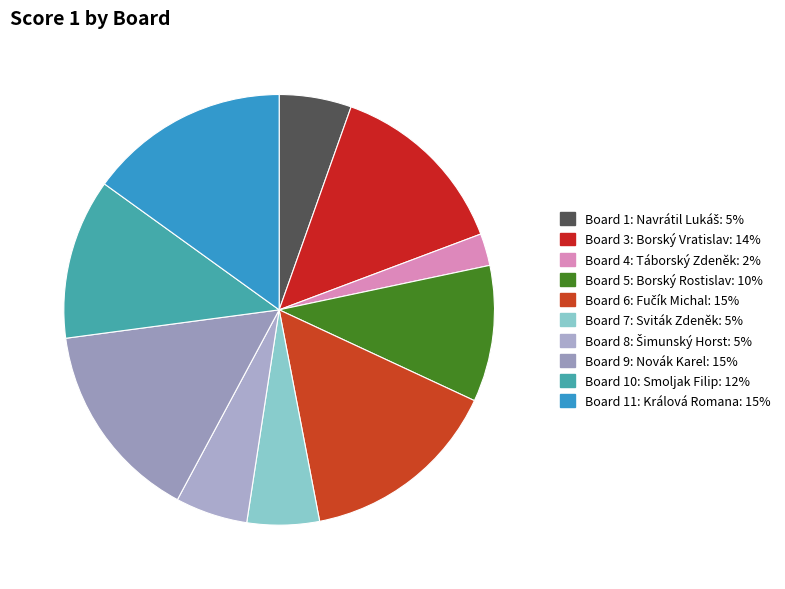

Count the number of slices in the pie.

10